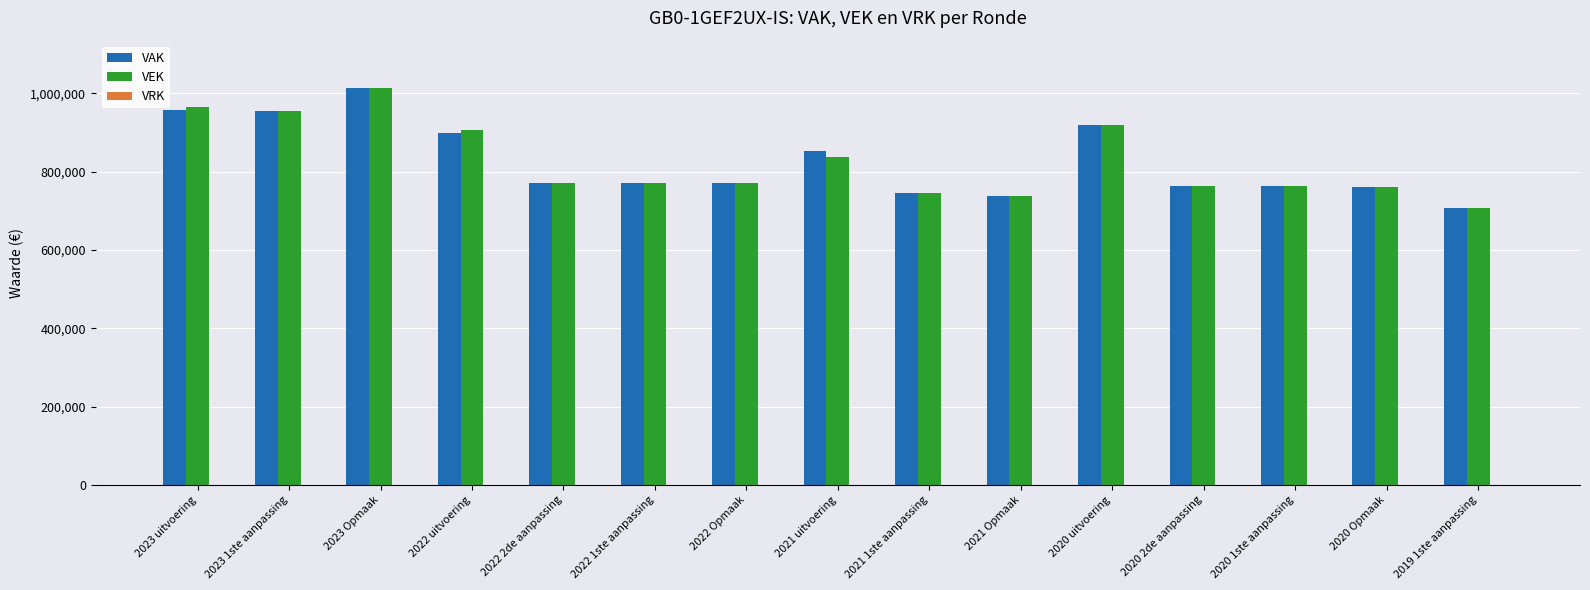

At which category is the sum across all series the highest?

2023 Opmaak